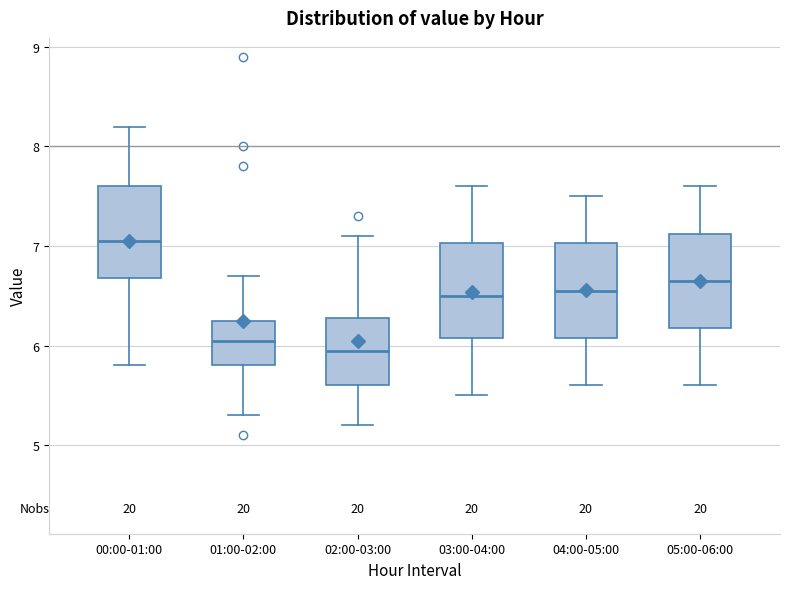

Reading left to right, transcribe this box plot: for each box, give where its median line is, the range the box spans, and where its two whiskers end, as read against the y-axis. The values are not printed on the chart, so give them approximately, as read against the axis.

00:00-01:00: median 7.1, box 6.7 to 7.6, whiskers 5.8 to 8.2
01:00-02:00: median 6.1, box 5.8 to 6.3, whiskers 5.3 to 6.7
02:00-03:00: median 6.0, box 5.6 to 6.3, whiskers 5.2 to 7.1
03:00-04:00: median 6.5, box 6.1 to 7.0, whiskers 5.5 to 7.6
04:00-05:00: median 6.6, box 6.1 to 7.0, whiskers 5.6 to 7.5
05:00-06:00: median 6.7, box 6.2 to 7.1, whiskers 5.6 to 7.6